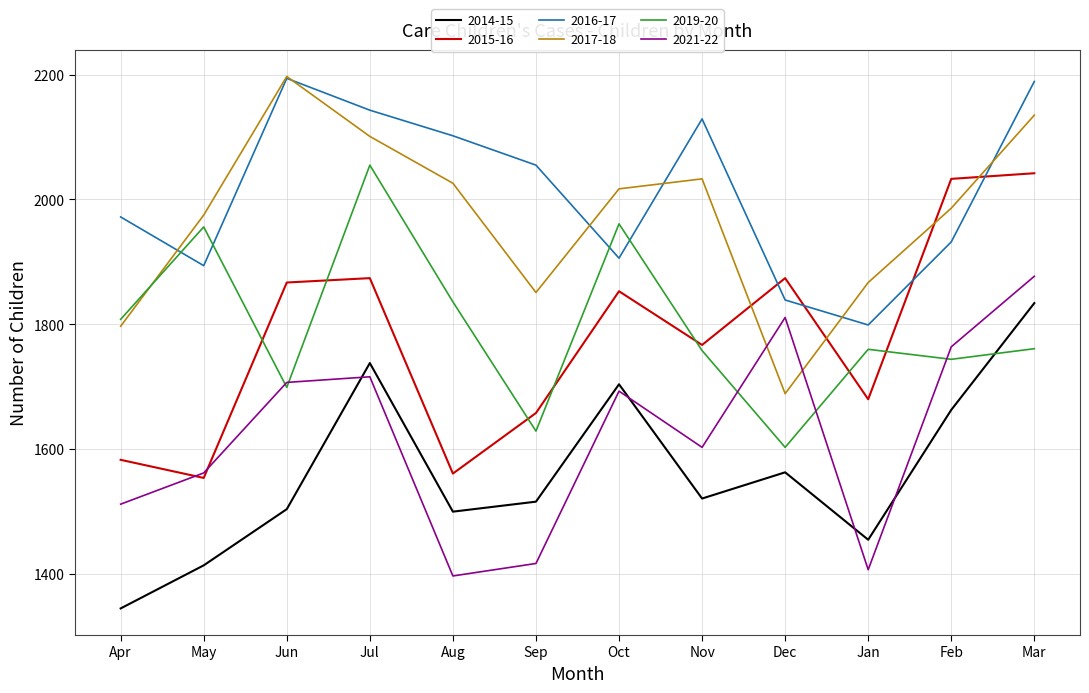

Which series has the widest spread of values?

2017-18